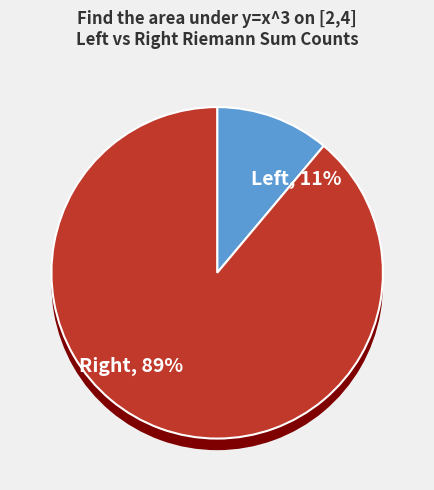

Rank the categories by value from highest to lowest.

Right, Left